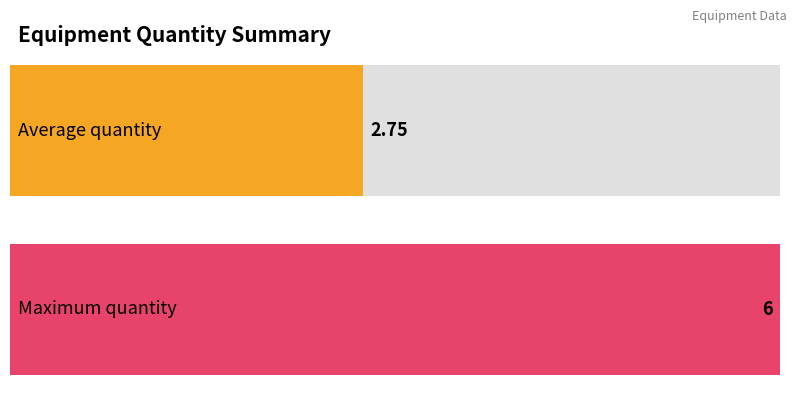

How many distinct data groups are displayed?

1